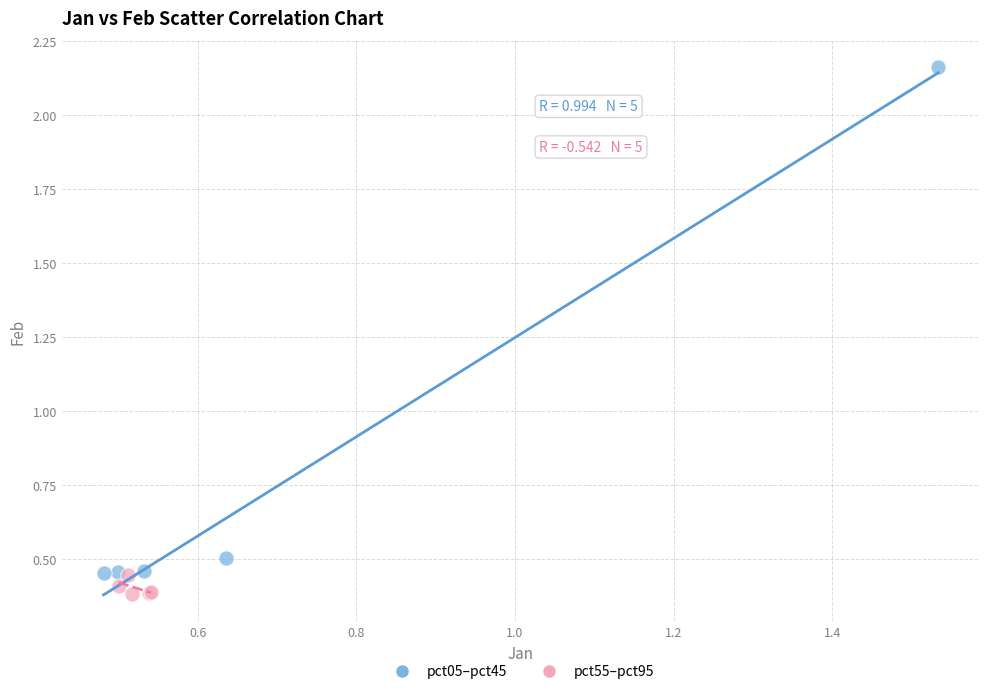

Which series contains the highest Y value?

pct05–pct45